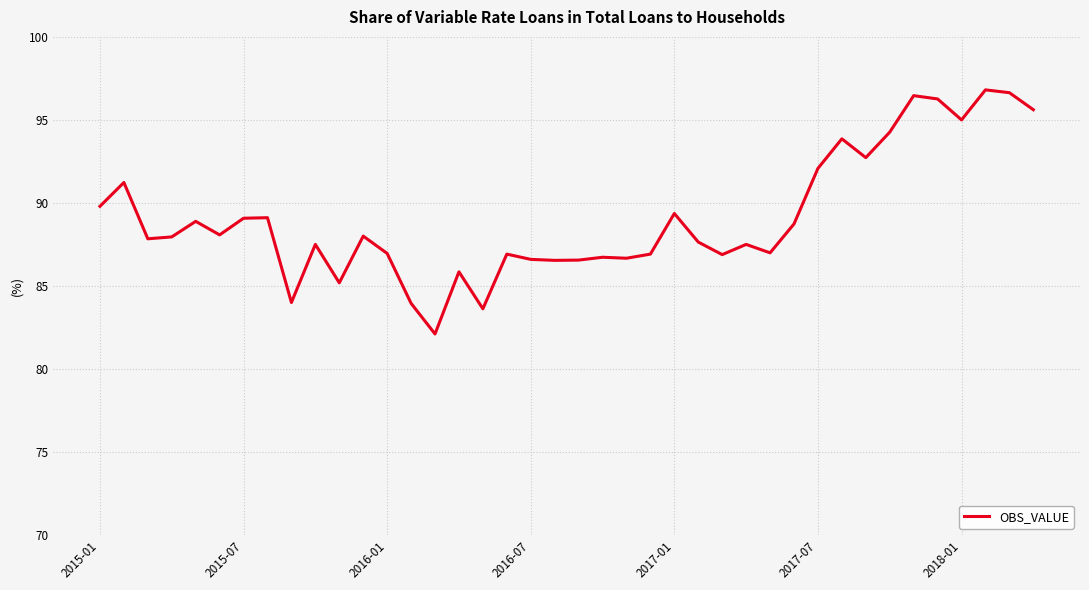

What is the smallest value displayed?

82.1